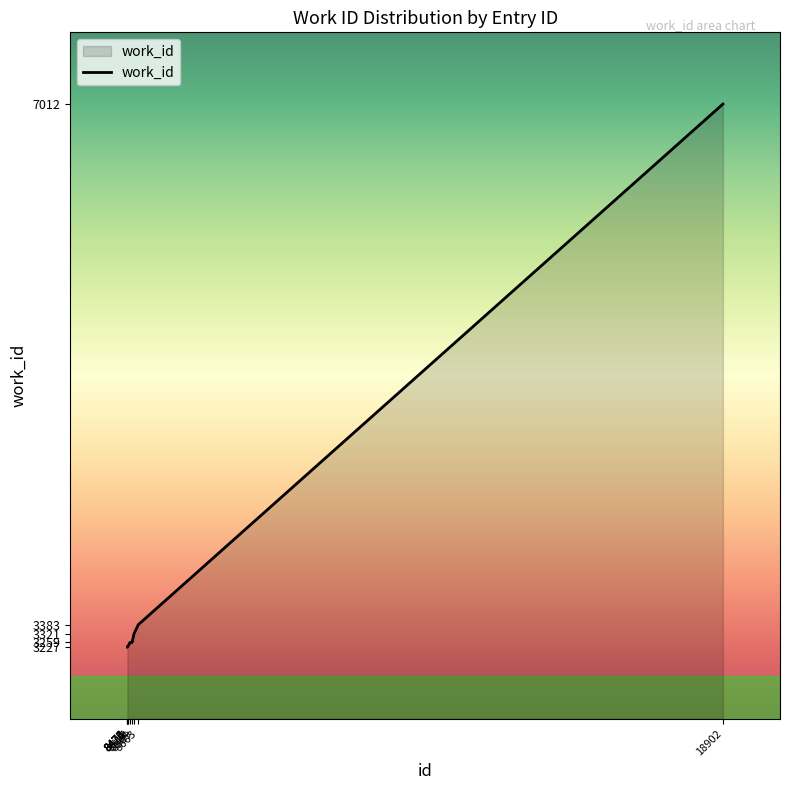

Which has a higher value, 8663 or 8589?

8663